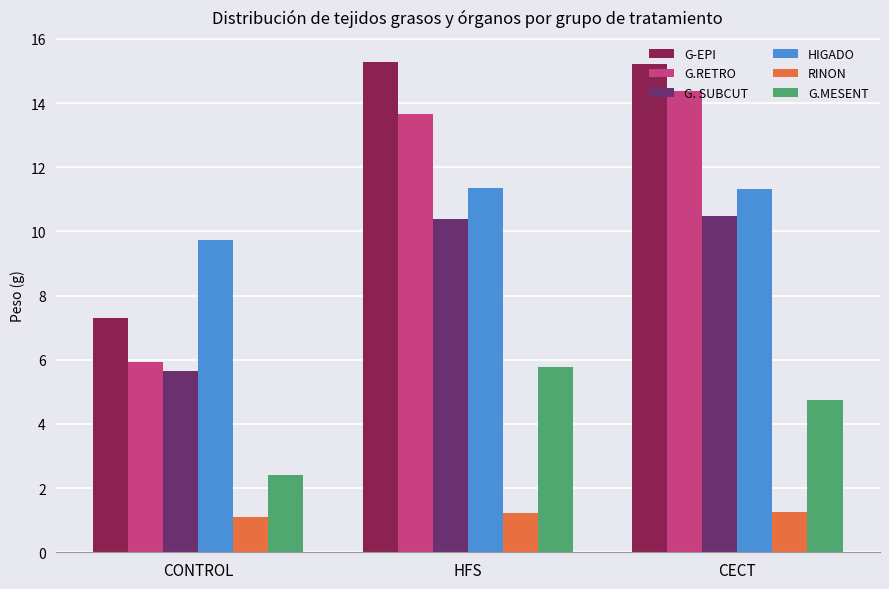

Which category has the highest value in the G.MESENT series?

HFS